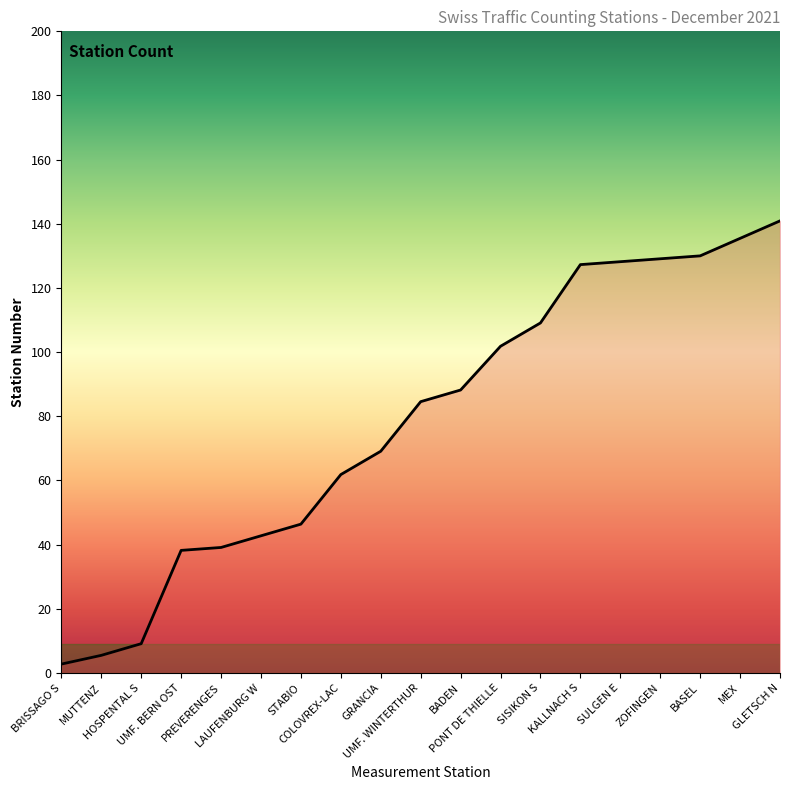

Which category has the highest value across all series?

GLETSCH N